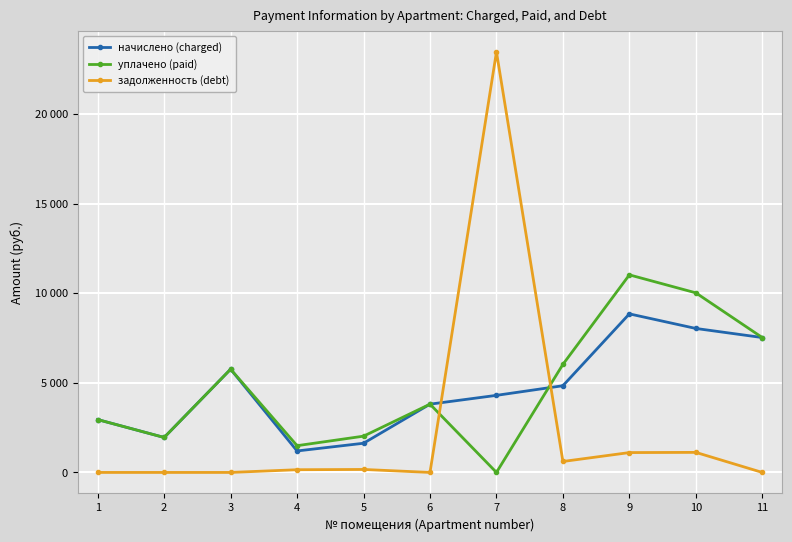

Does the chart have visible grid lines?

Yes